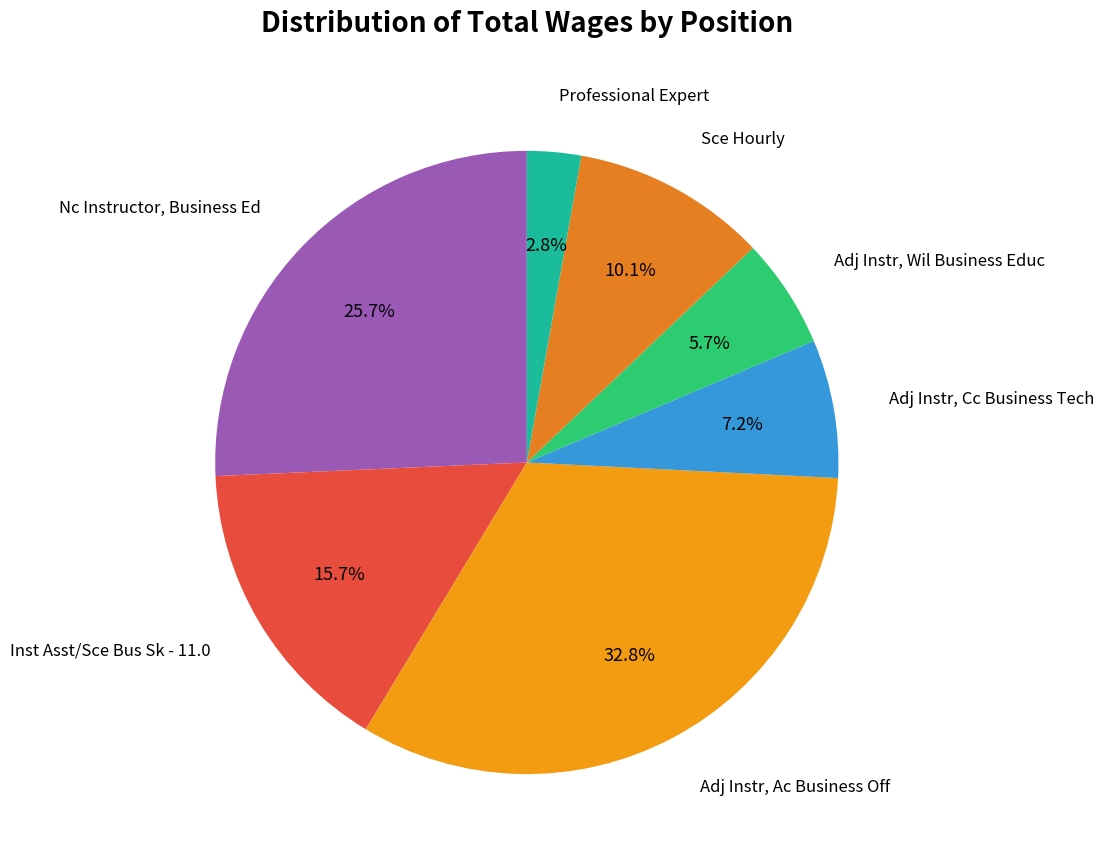

How many segments does this pie chart have?

7